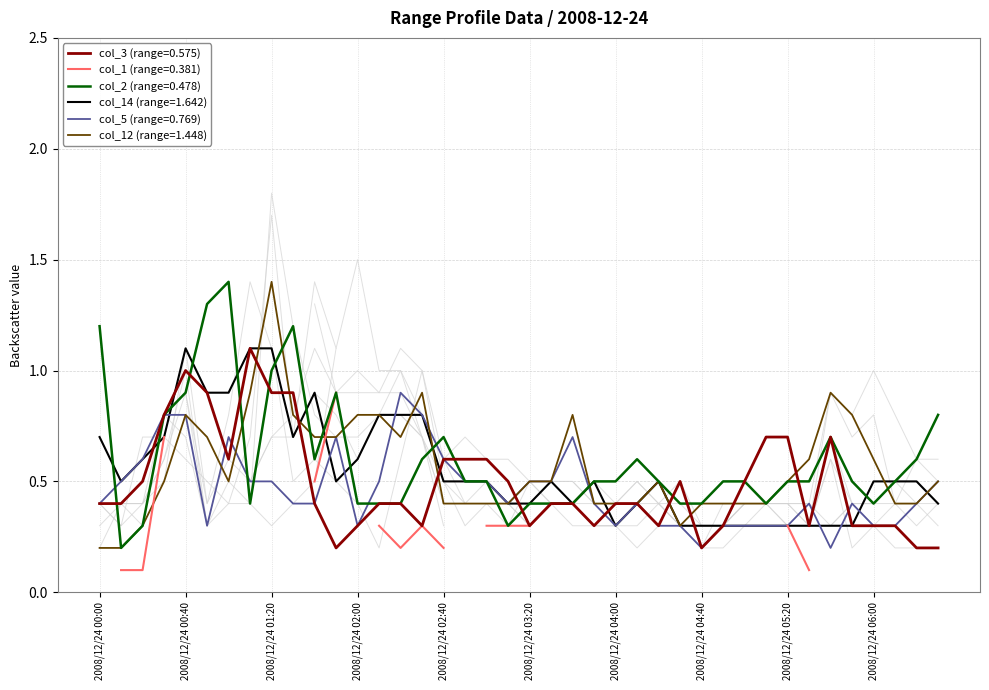

How many interior local valleys does the col_3 (0.575) series have?

8